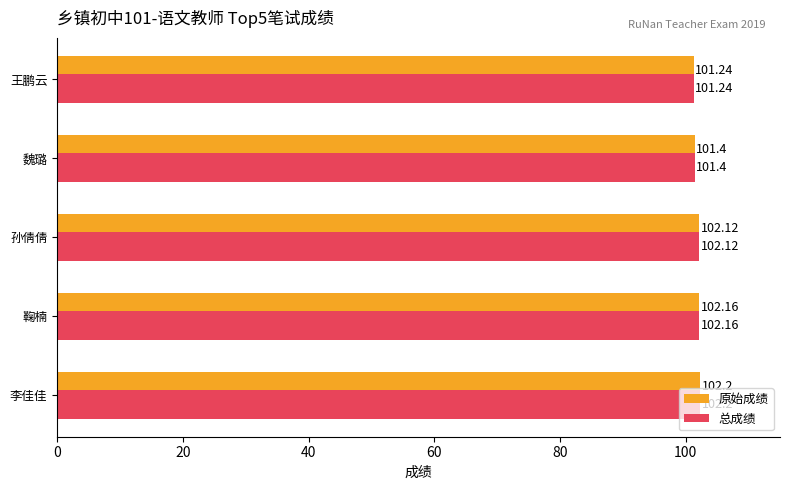

What are all the series names shown in the legend?

原始成绩, 总成绩